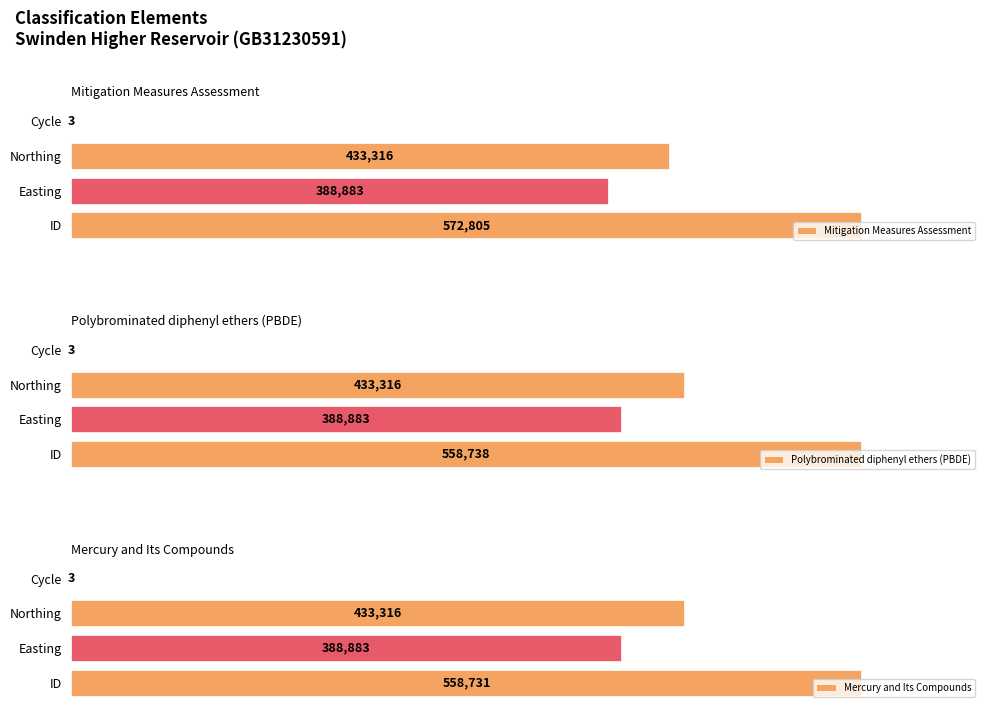

What are all the series names shown in the legend?

Mitigation Measures Assessment, Polybrominated diphenyl ethers (PBDE), Mercury and Its Compounds